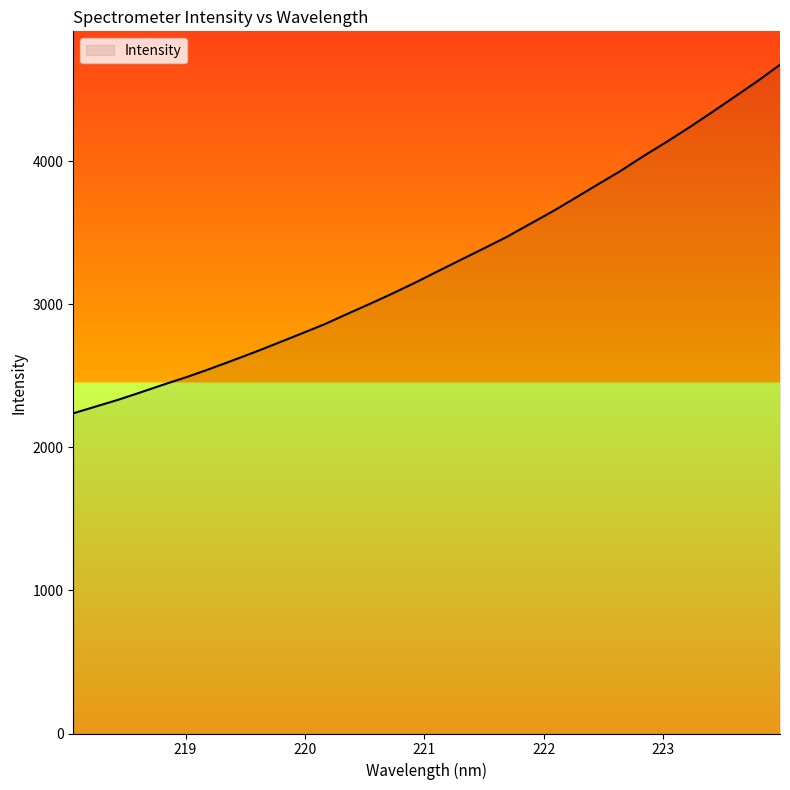

What is the smallest value displayed?

2237.4